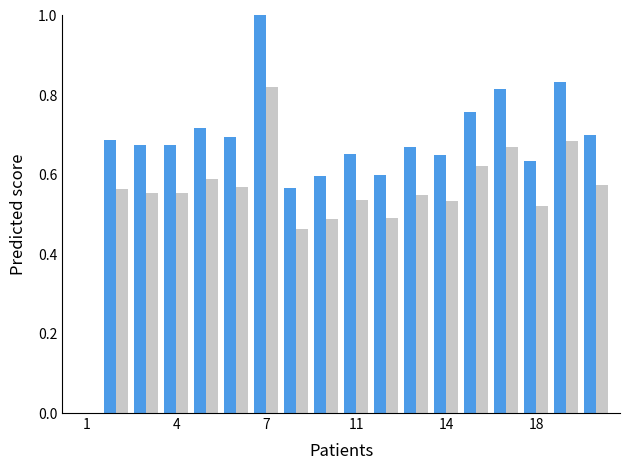

What is the maximum value shown in the chart?

1.0